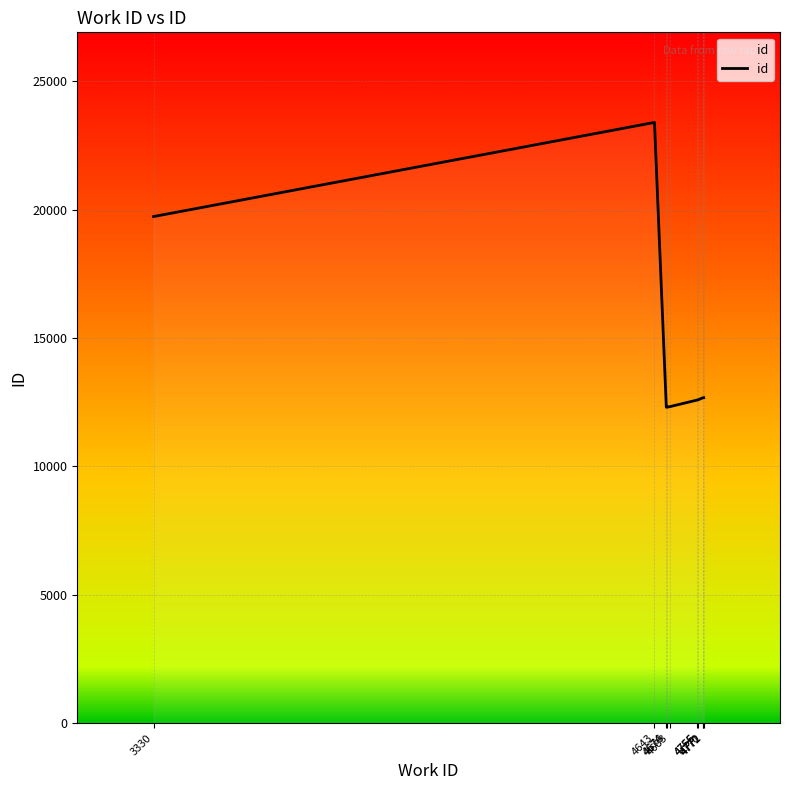

What is the difference between the maximum and minimum values?

11095